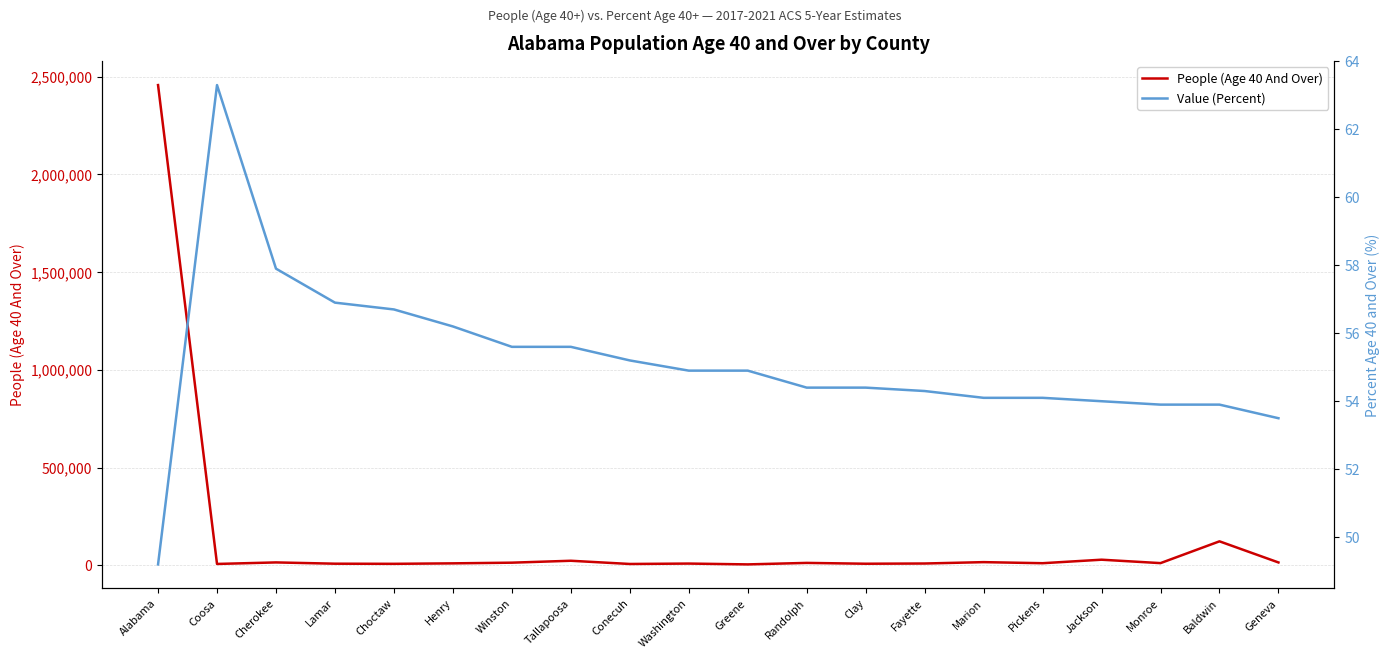

How many interior local valleys does the People (Age 40 And Over) series have?

7